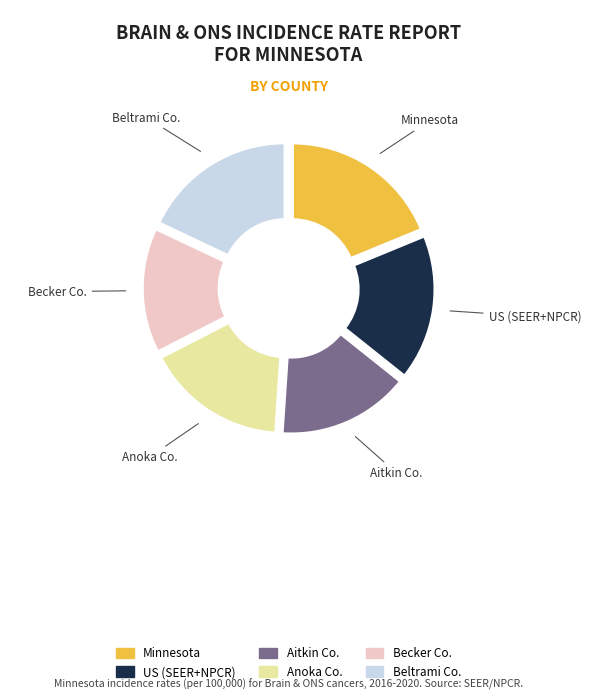

How many slices are in this pie chart?

6